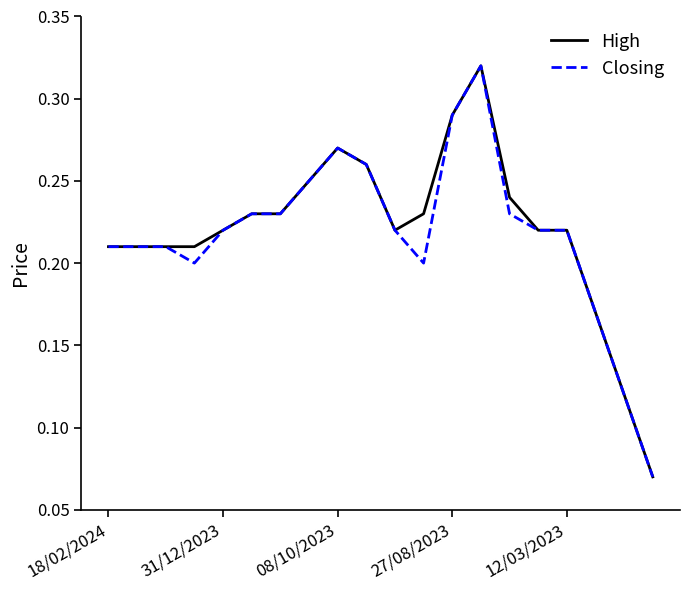

How many interior local peaks does the Closing series have?

2